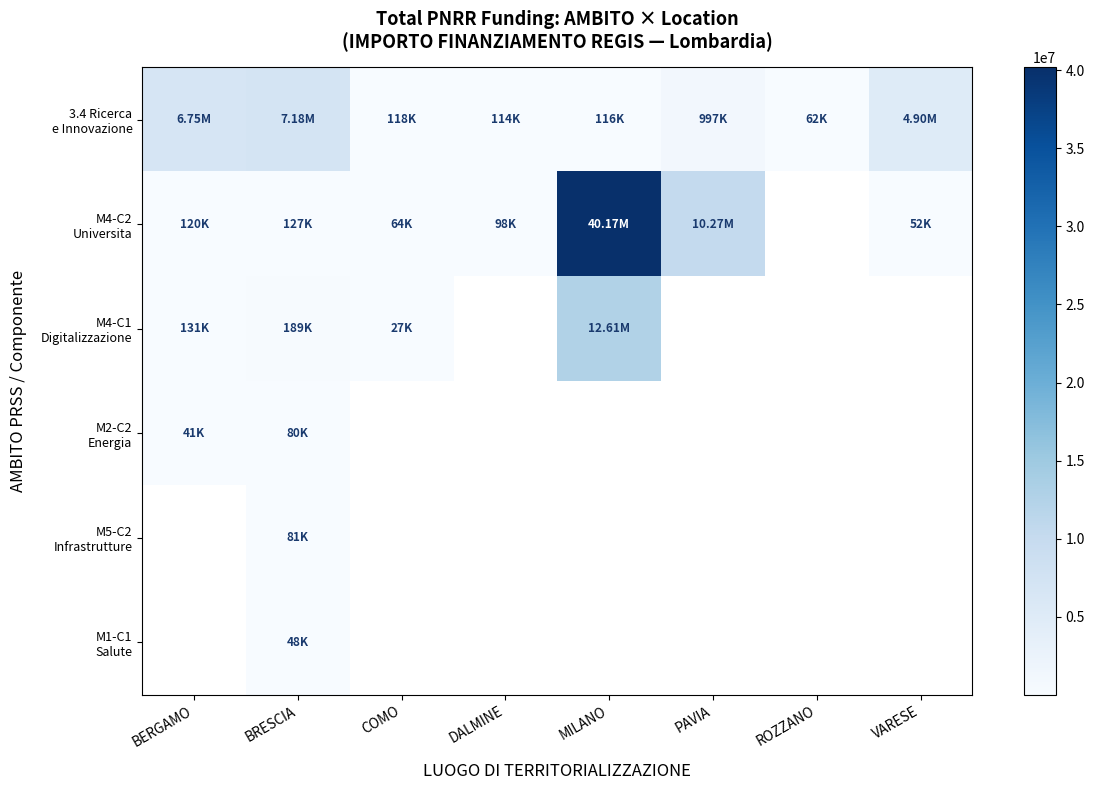

At how many categories does at least one series exceed 13305362?

1